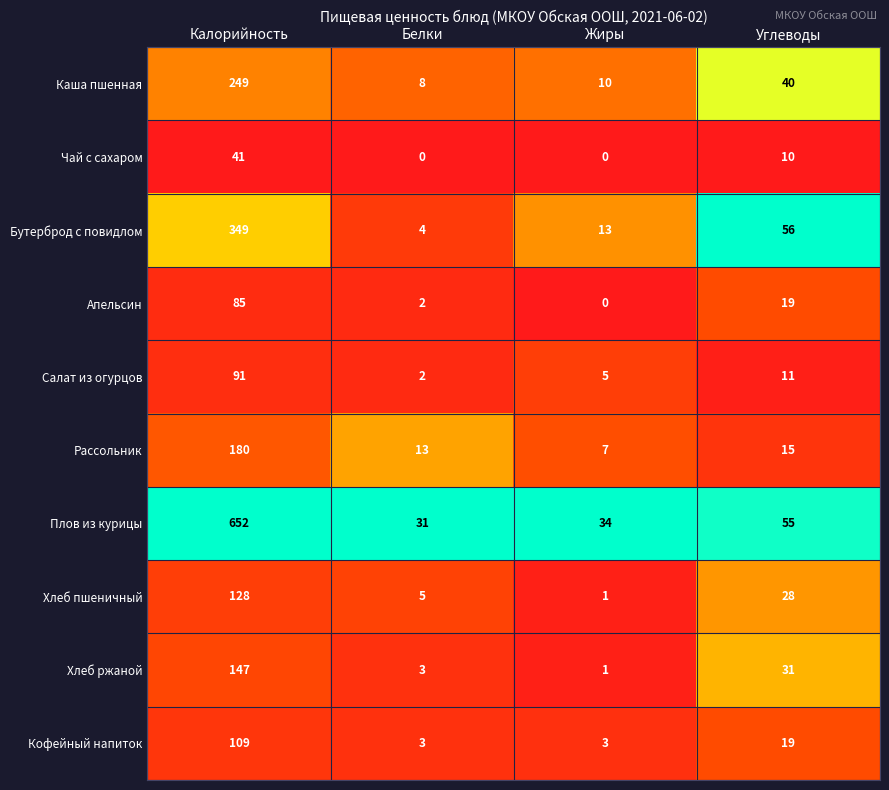

What is the maximum value shown in the chart?

652